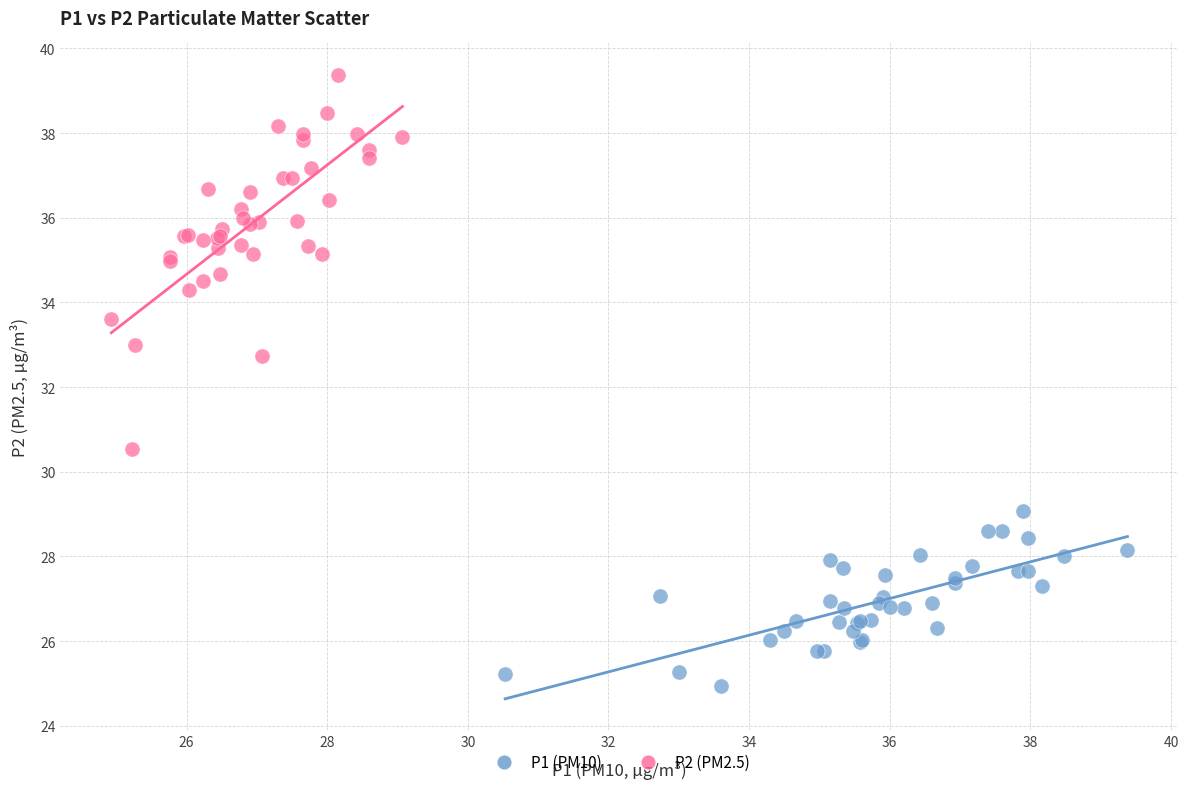

Which series contains the lowest Y value?

P1 (PM10)